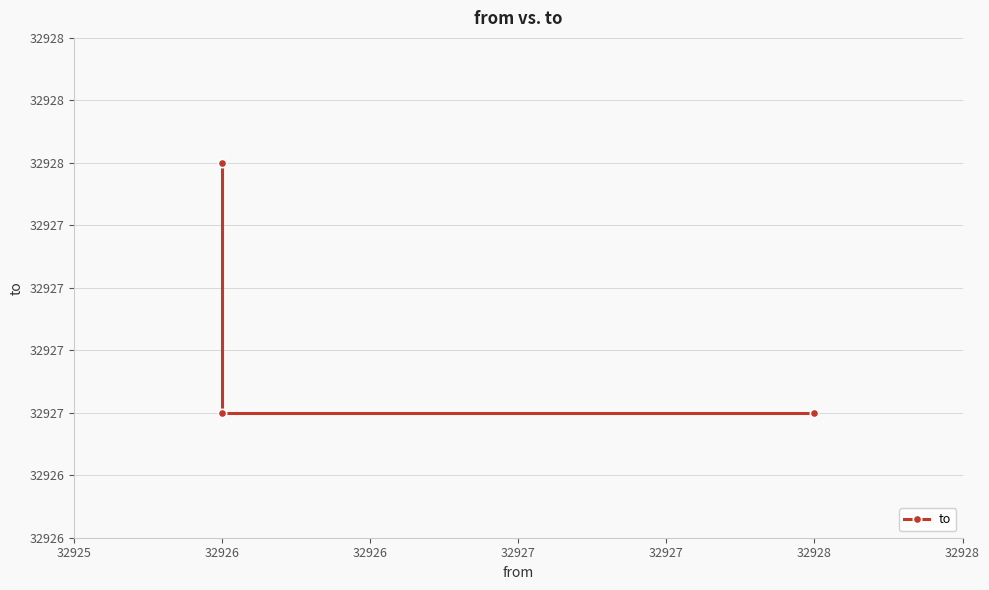

What is the maximum value shown in the chart?

32928